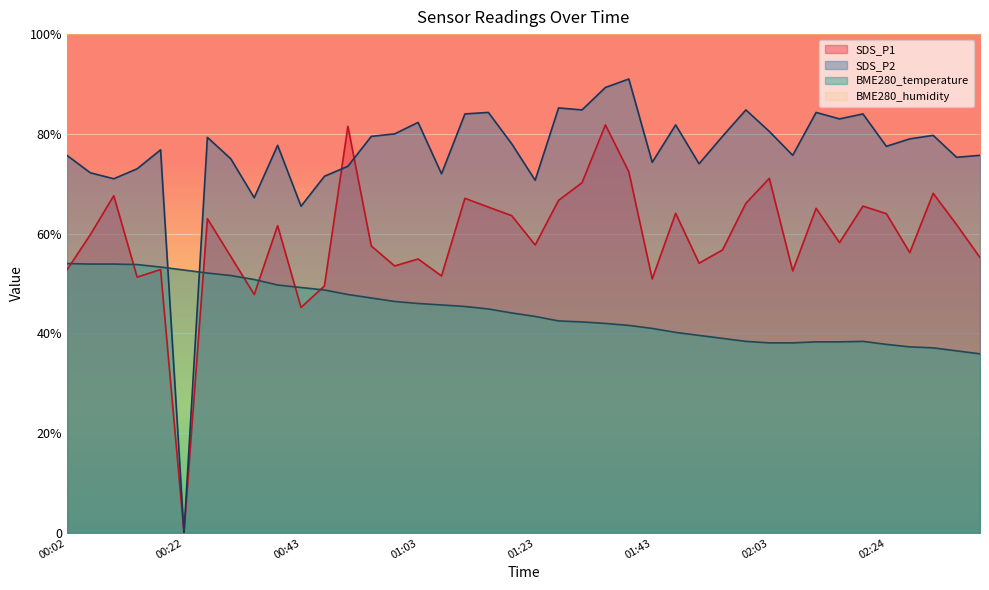

Reading left to right, what are all the values shown in this chart?

BME280_temperature: 54.0	53.9	53.9	53.8	53.3	52.7	52.1	51.6	50.8	49.7	49.2	48.7	47.8	47.1	46.4	46.0	45.7	45.4	44.9	44.1	43.4	42.5	42.3	42.0	41.6	41.0	40.2	39.6	39.0	38.4	38.1	38.1	38.3	38.3	38.4	37.8	37.3	37.1	36.5	35.9
SDS_P1: 52.7	59.8	67.6	51.3	52.8	0.0	63.0	55.4	47.8	61.6	45.2	49.5	81.5	57.5	53.5	54.9	51.5	67.1	65.3	63.6	57.7	66.7	70.2	81.8	72.4	50.9	64.1	54.1	56.7	66.1	71.1	52.5	65.1	58.2	65.5	64.0	56.2	68.1	61.8	55.2
SDS_P2: 75.7	72.2	71.0	73.0	76.8	0.0	79.3	75.0	67.2	77.7	65.5	71.5	73.5	79.5	80.0	82.3	72.0	84.0	84.3	78.0	70.7	85.2	84.8	89.3	91.0	74.3	81.8	74.0	79.5	84.8	80.5	75.7	84.3	83.0	84.0	77.5	79.0	79.7	75.3	75.7